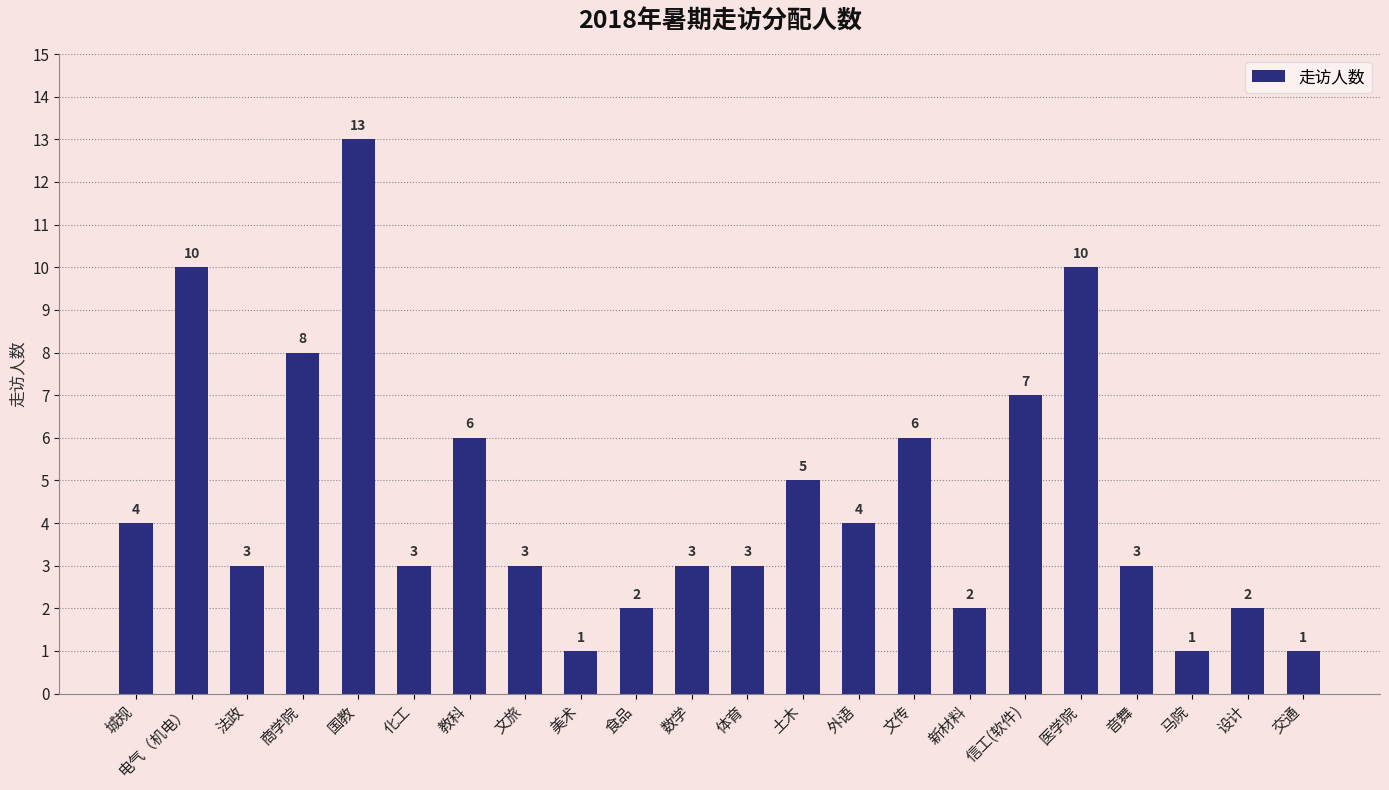

How many values are below 3?

6